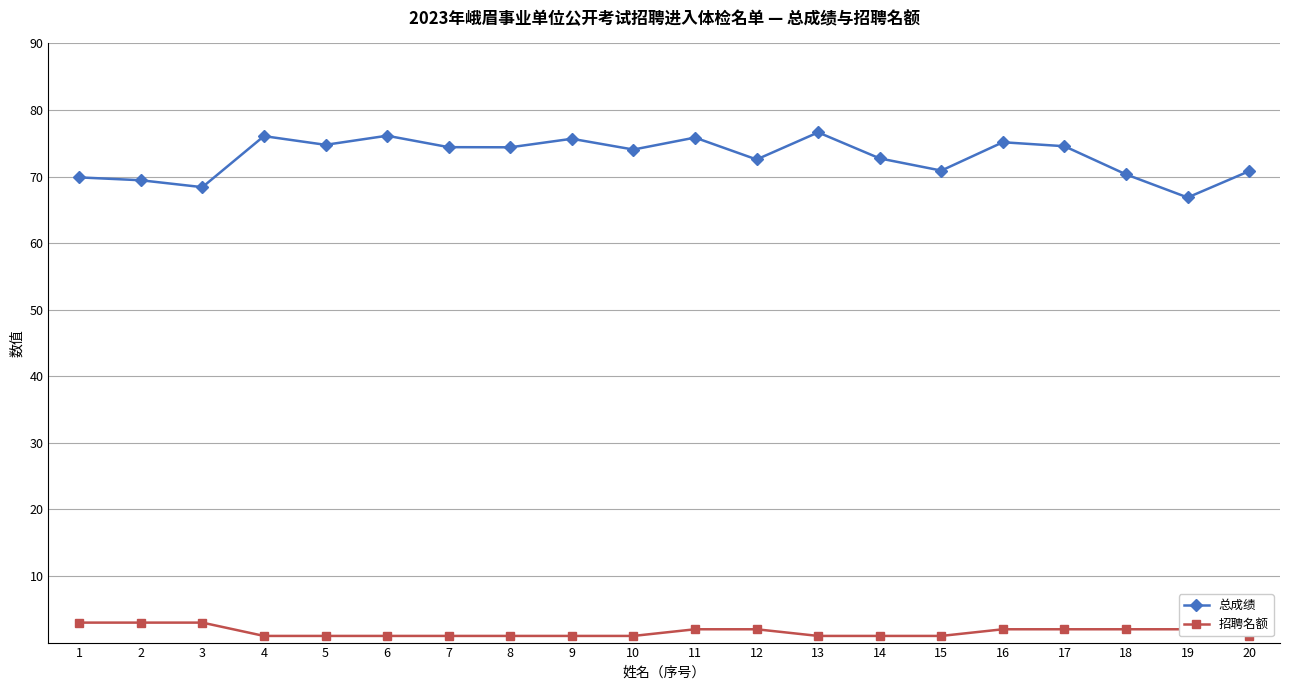

Which series has the largest range (max minus min)?

总成绩